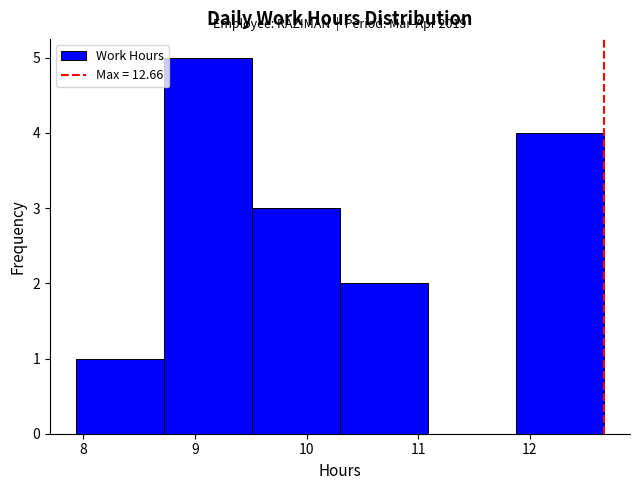

Which range on the x-axis has the tallest bar?

8.7 to 9.5